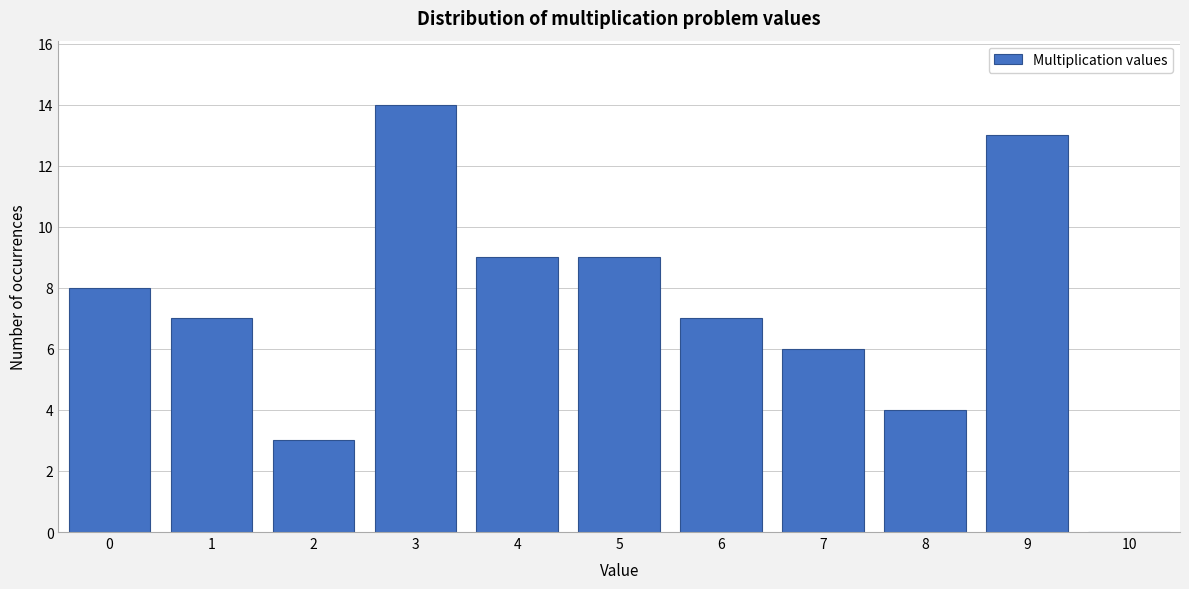

Reading left to right, transcribe all the data shown in this chart.

0=8	1=7	2=3	3=14	4=9	5=9	6=7	7=6	8=4	9=13	10=0